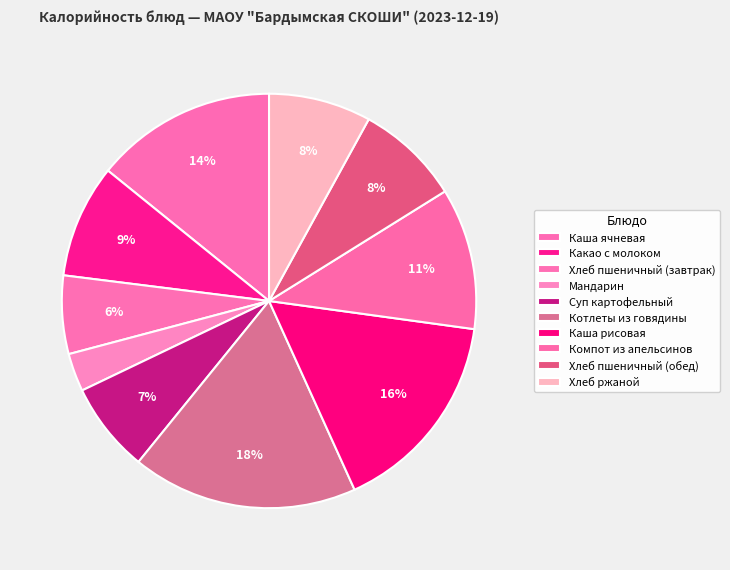

What is the largest slice in the pie chart?

Котлеты из говядины